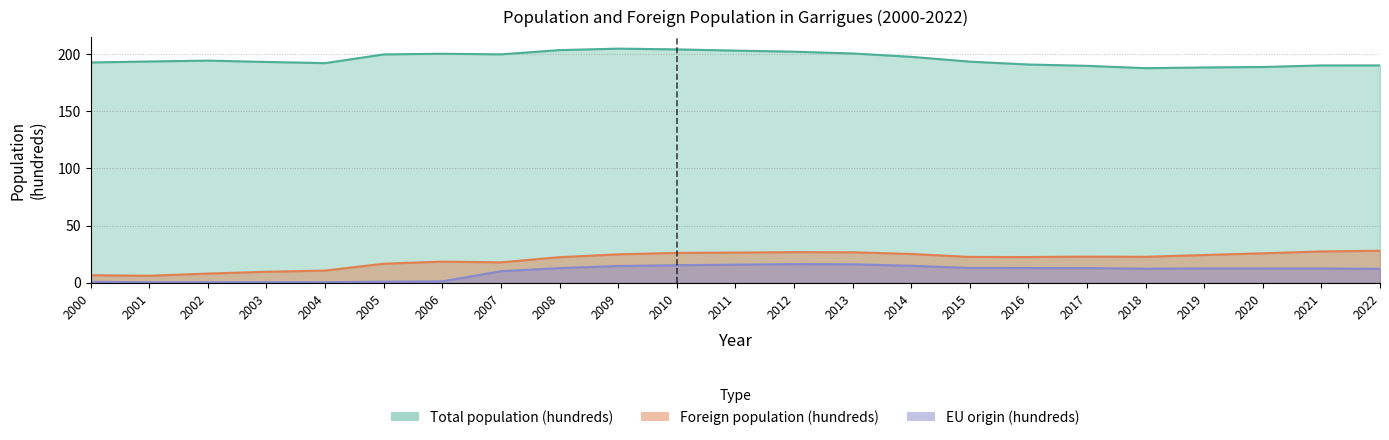

Which series has the largest range (max minus min)?

Foreign population